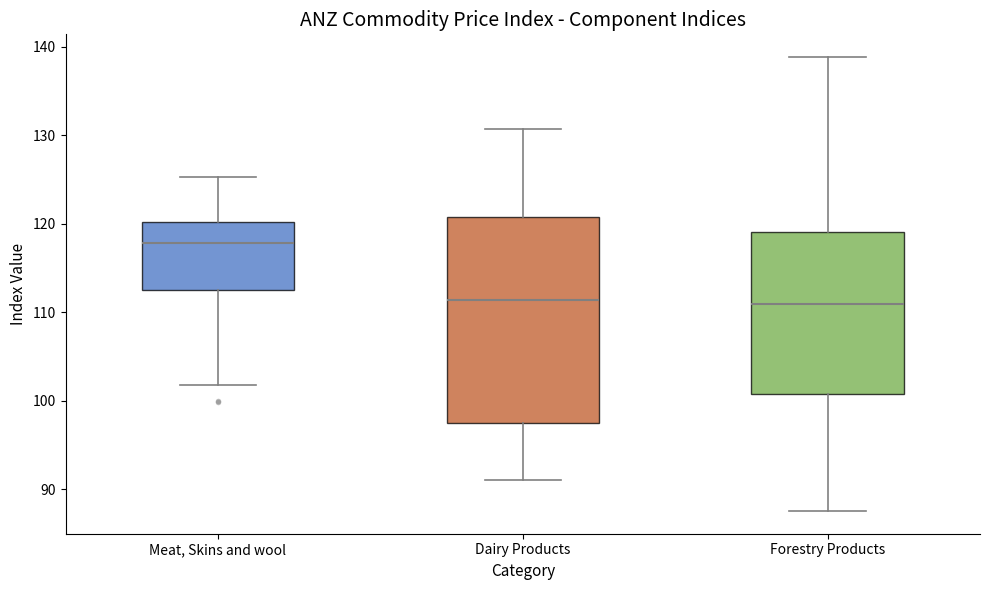

Comparing the boxes themselves (not the whiskers), which one is the tallest?

Dairy Products